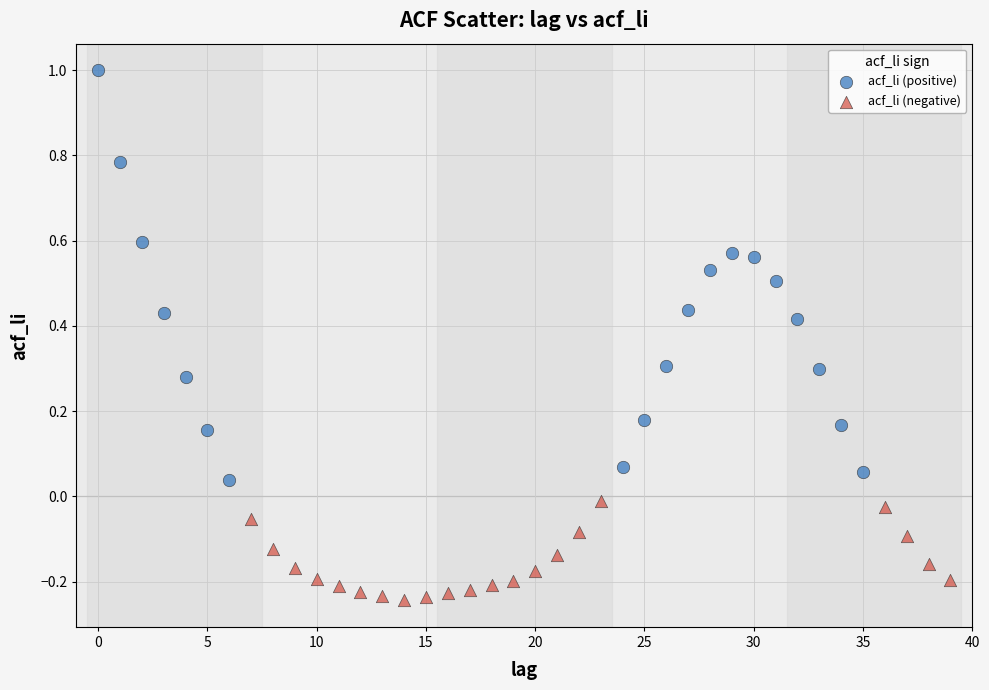

Which series has the widest spread of Y values?

acf_li (positive)